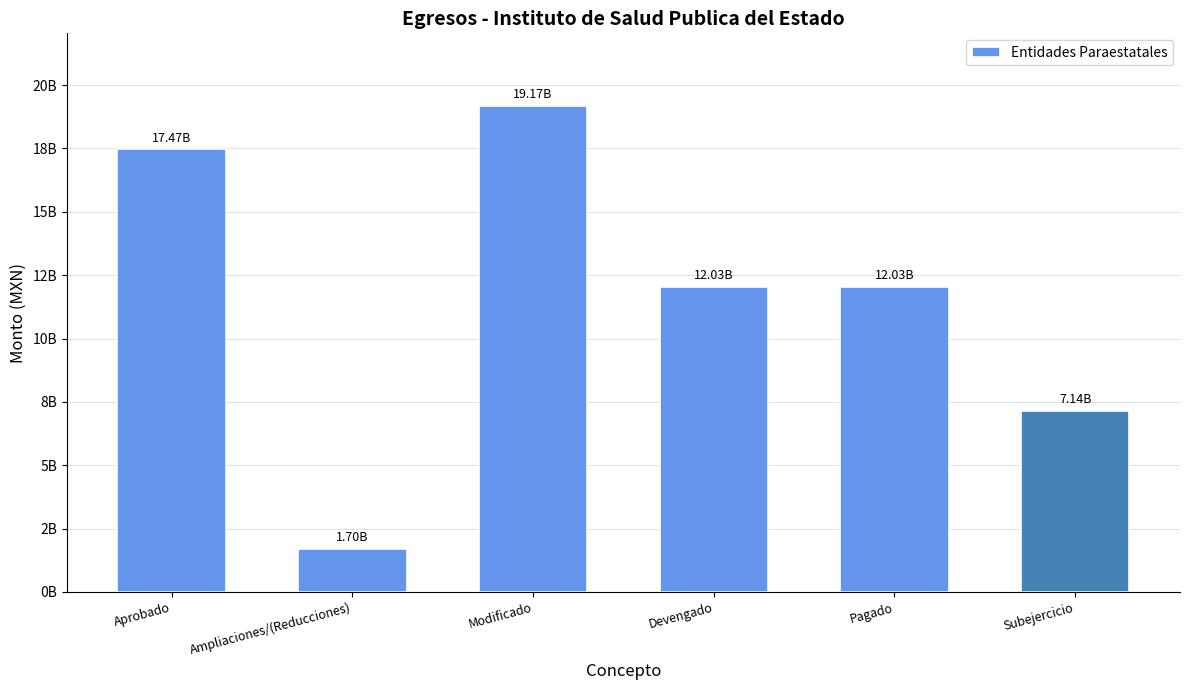

Does the chart contain any negative values?

No